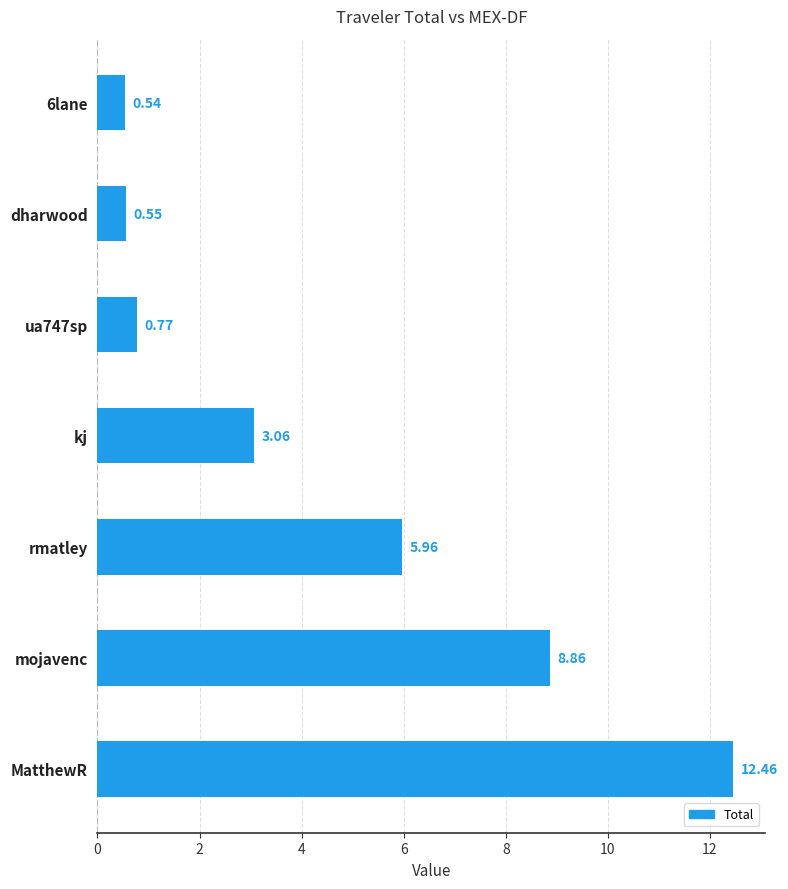

Which category has the highest value across all series?

MatthewR